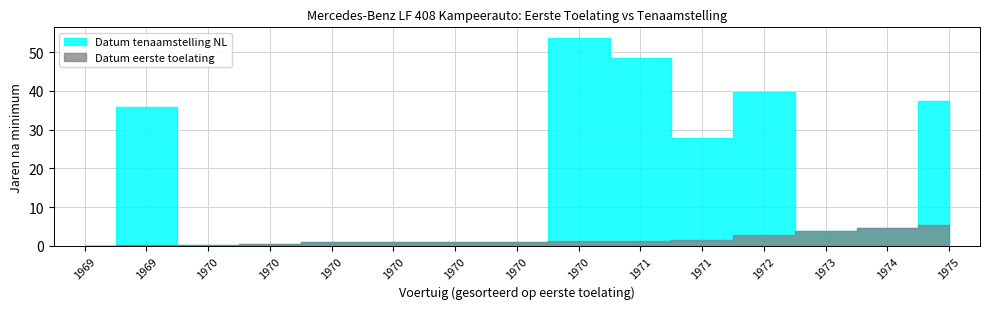

Is this an area chart (filled region under the line)?

No